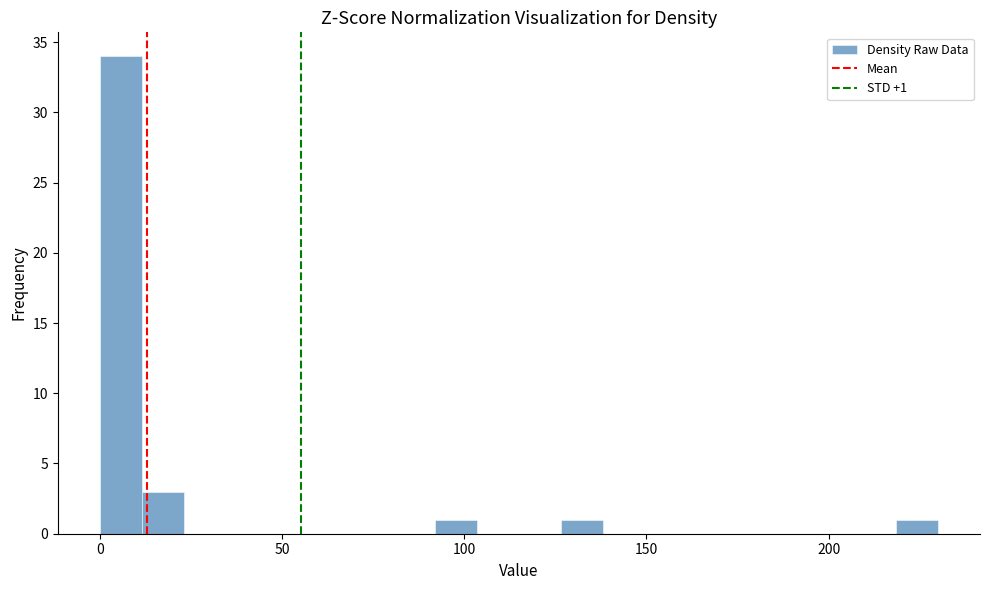

Around what value on the x-axis is the tallest bar? Give the approximate position of its centre, as read against the axis.

5